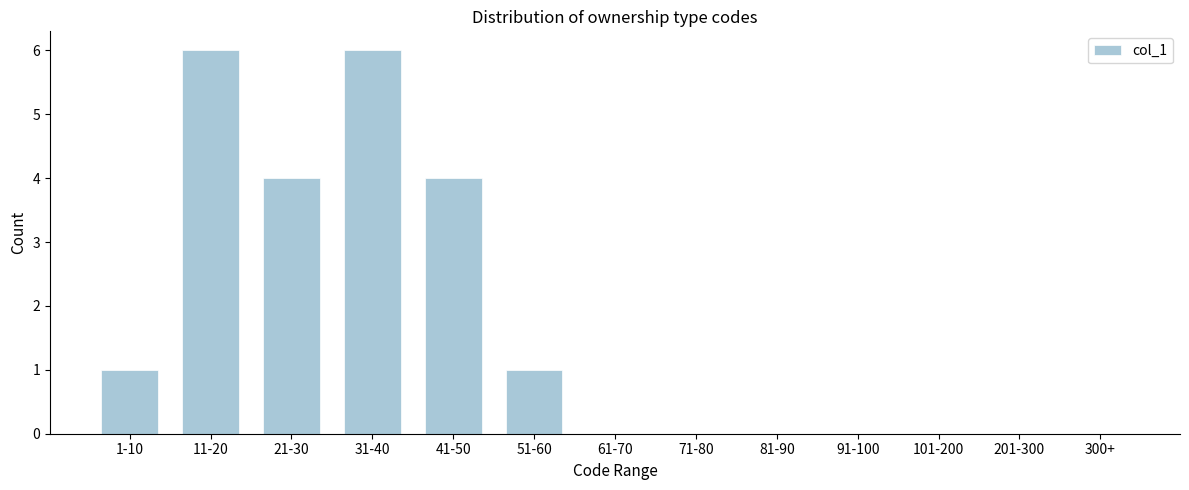

Reading left to right, extract all data points from this chart.

1-10=1	11-20=6	21-30=4	31-40=6	41-50=4	51-60=1	61-70=0	71-80=0	81-90=0	91-100=0	101-200=0	201-300=0	300+=0